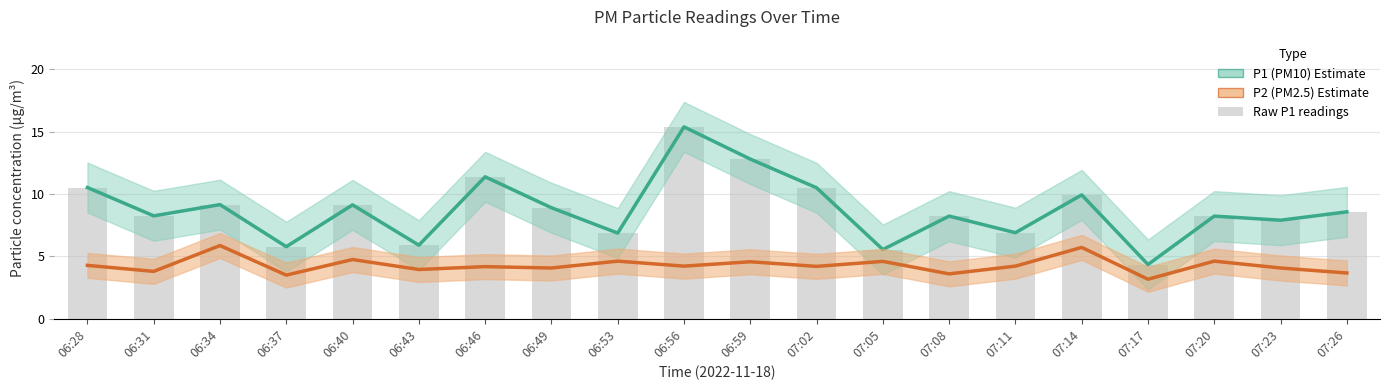

Which series has the widest spread of values?

P1 (PM10)